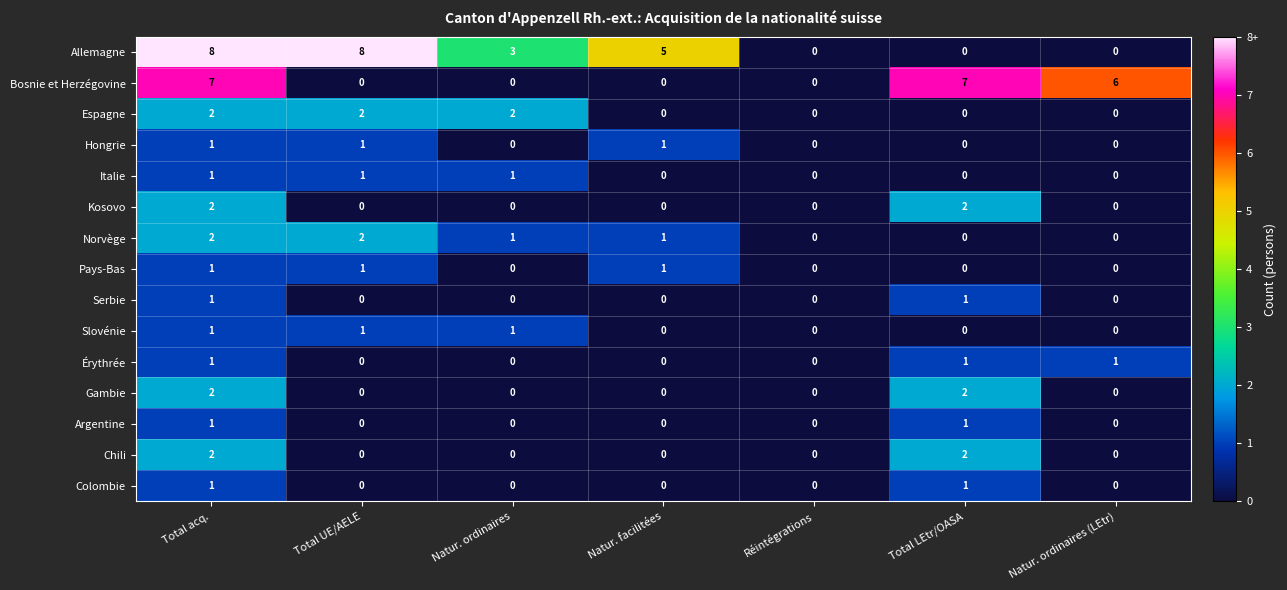

Count the Pays-Bas values in the range 0 to 1.

7